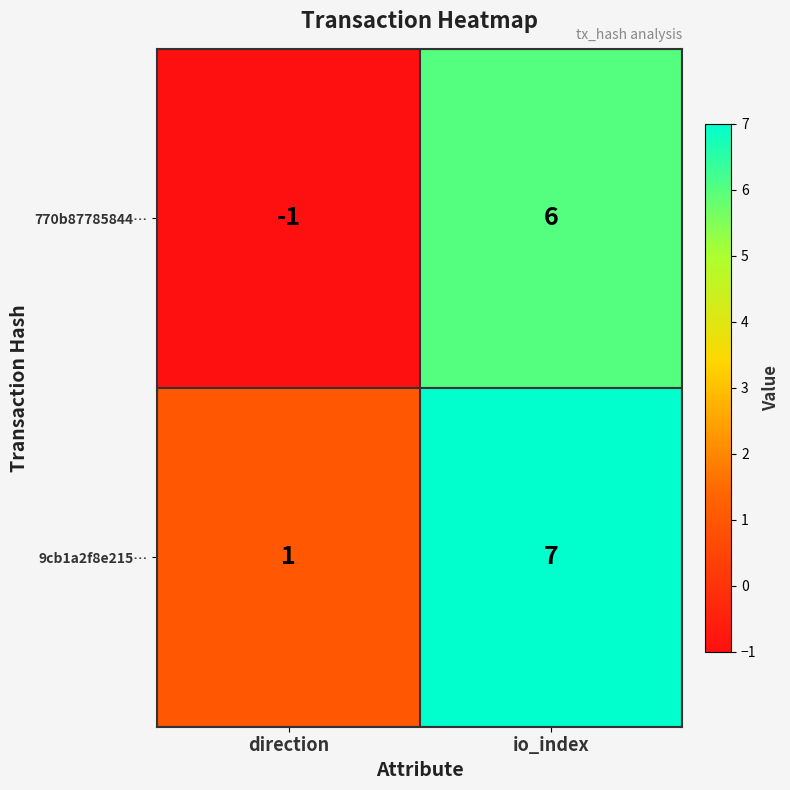

The value of 9cb1a2f8e215… at direction is 1. True or false?

True